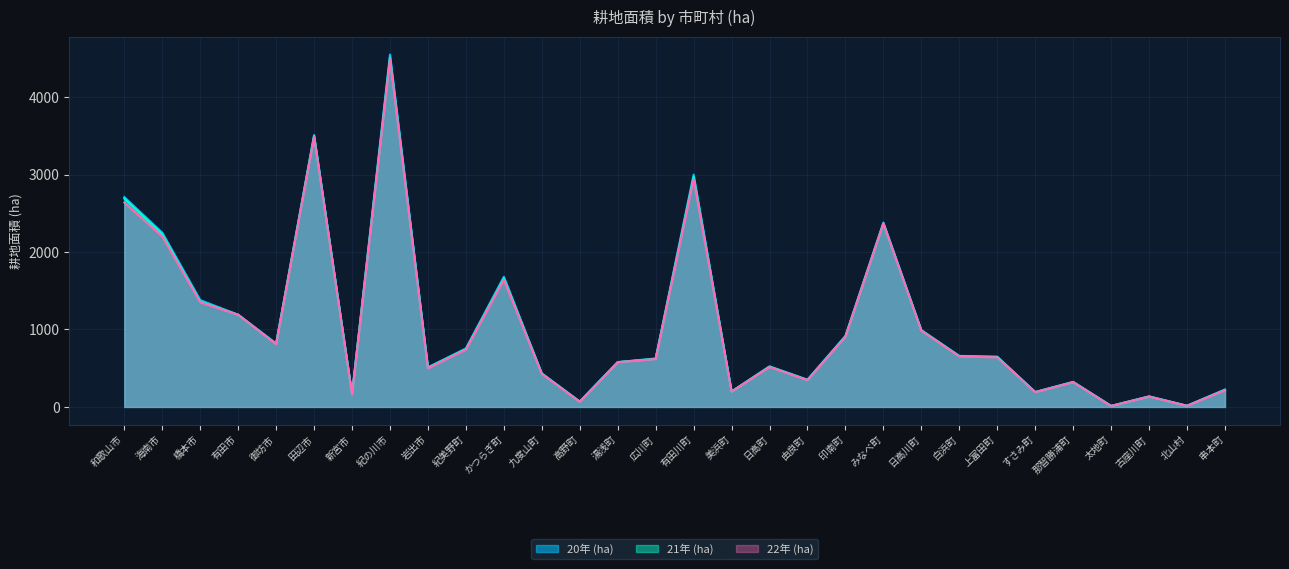

At which label does 20年 (ha) first exceed 649?

和歌山市